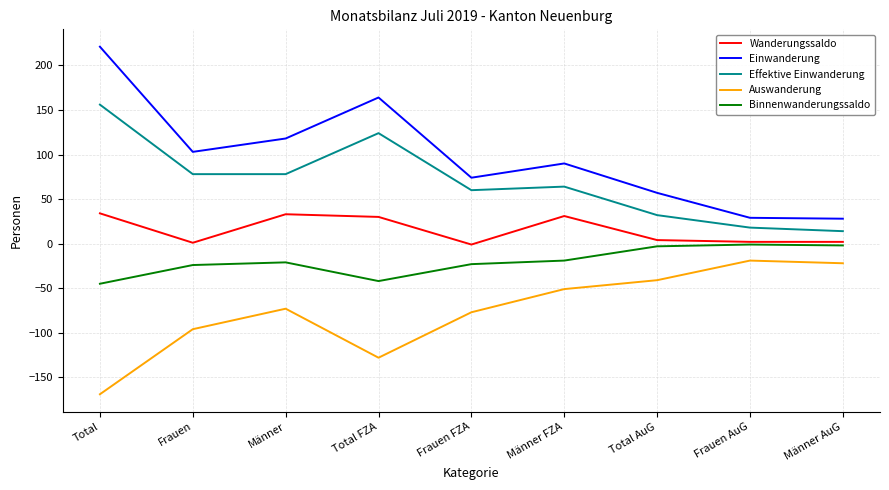

What is the approximate value of Einwanderung at Frauen, to the nearest 10?

100